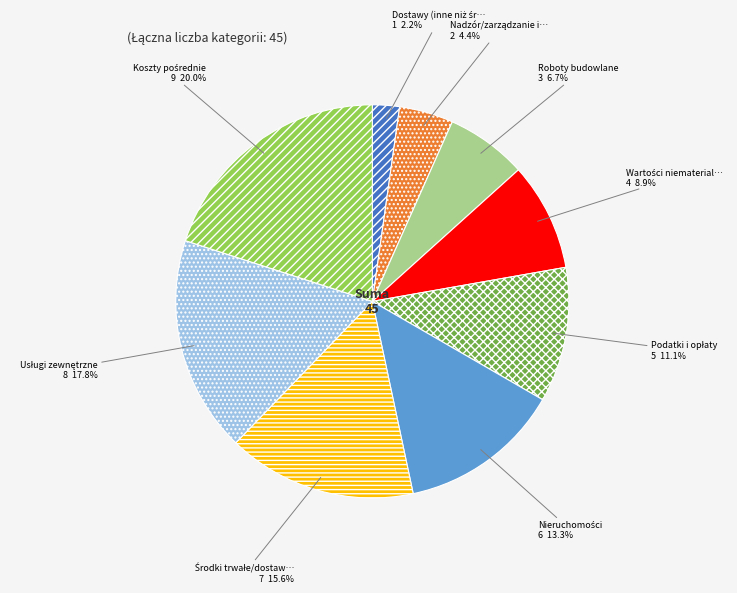

Is there a majority slice in this chart?

No